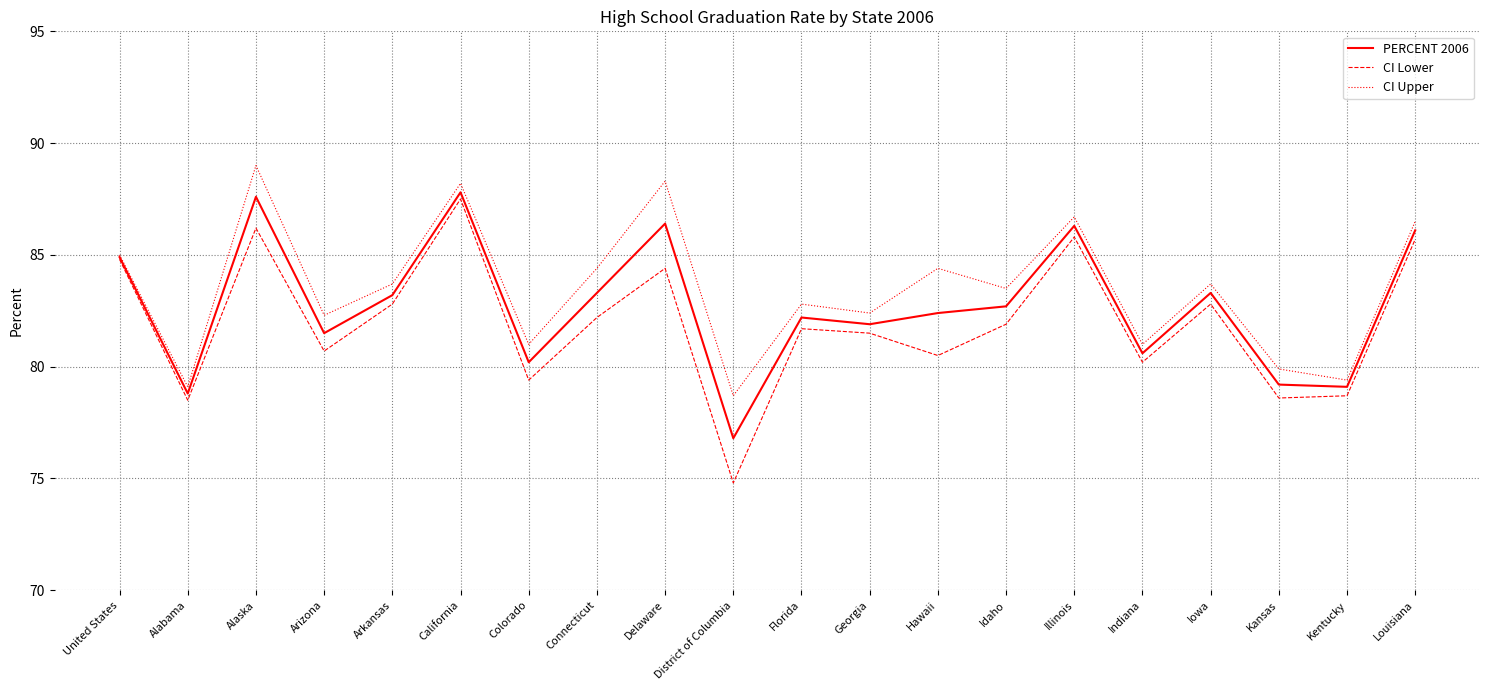

True or false: CI Upper and CI Lower cross at least once.

False